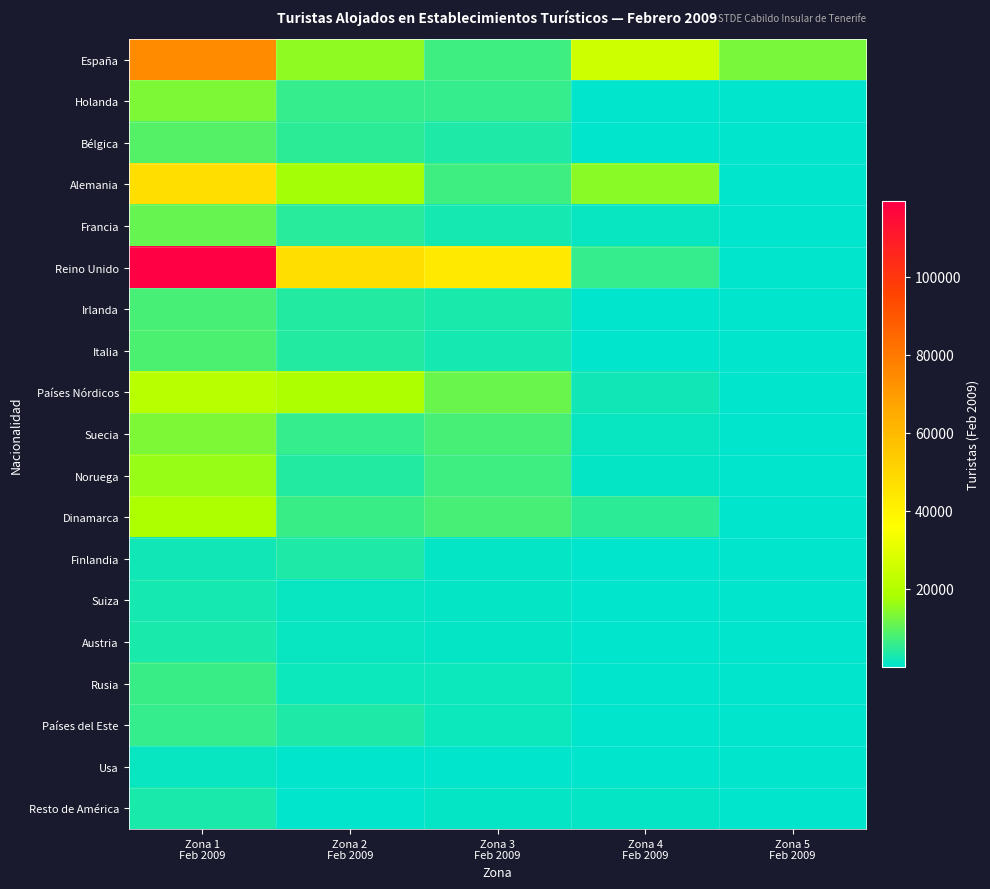

Which has a higher value, Zona 2
Feb 2009 or Zona 1
Feb 2009?

Zona 1
Feb 2009